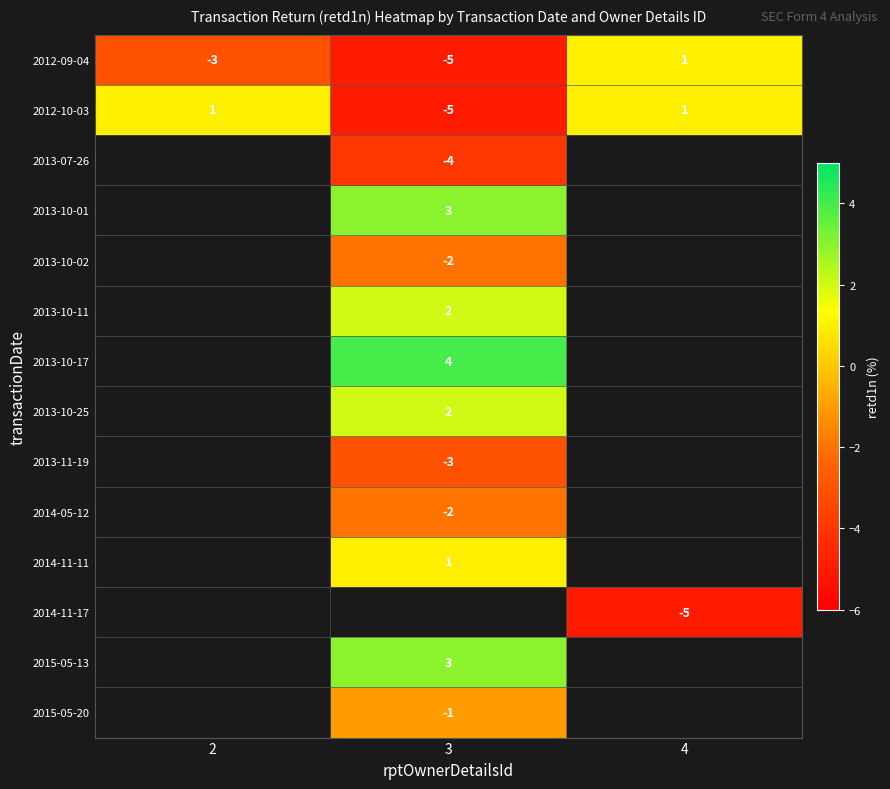

The value of 2012-10-03 at 3 is -8. True or false?

False